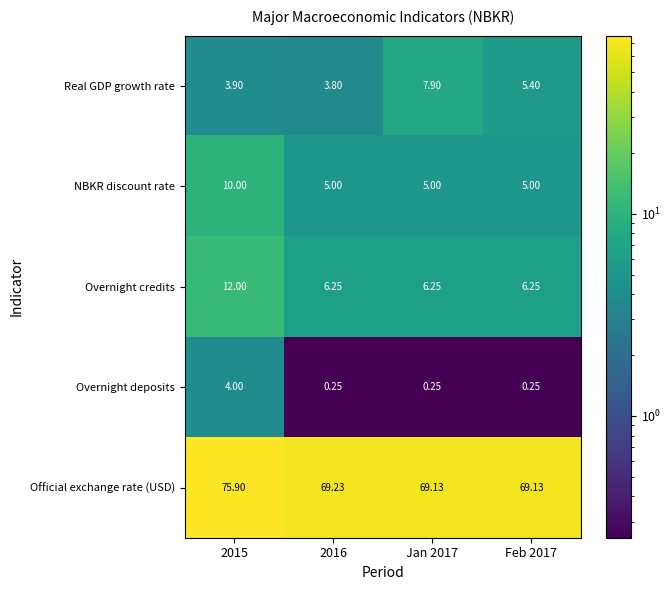

Which series has the largest total across all categories?

Official exchange rate (USD)